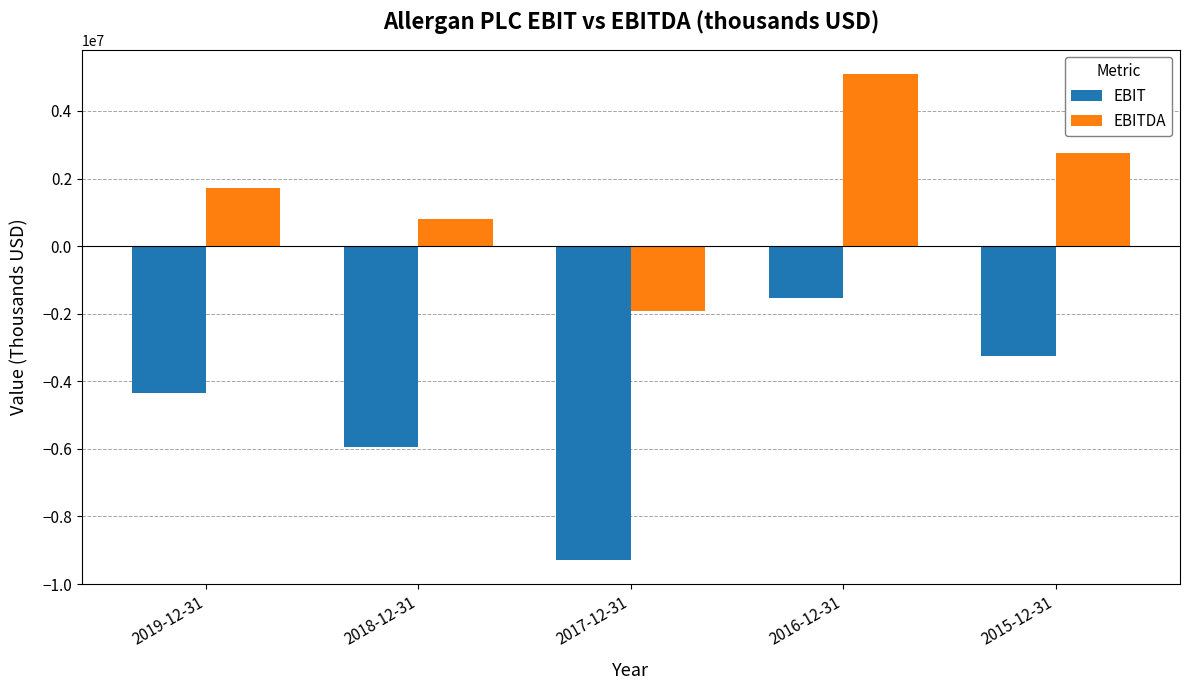

Rank the categories by EBIT value from lowest to highest.

2017-12-31, 2018-12-31, 2019-12-31, 2015-12-31, 2016-12-31